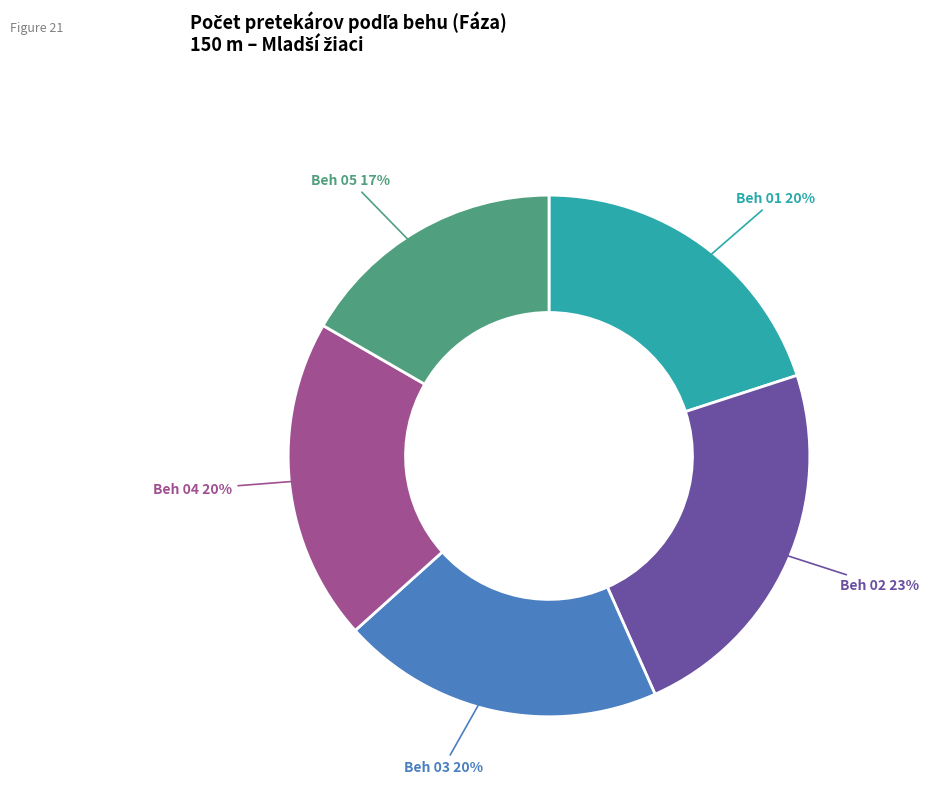

What percentage is the Beh 02 slice, to the nearest percent?

23%